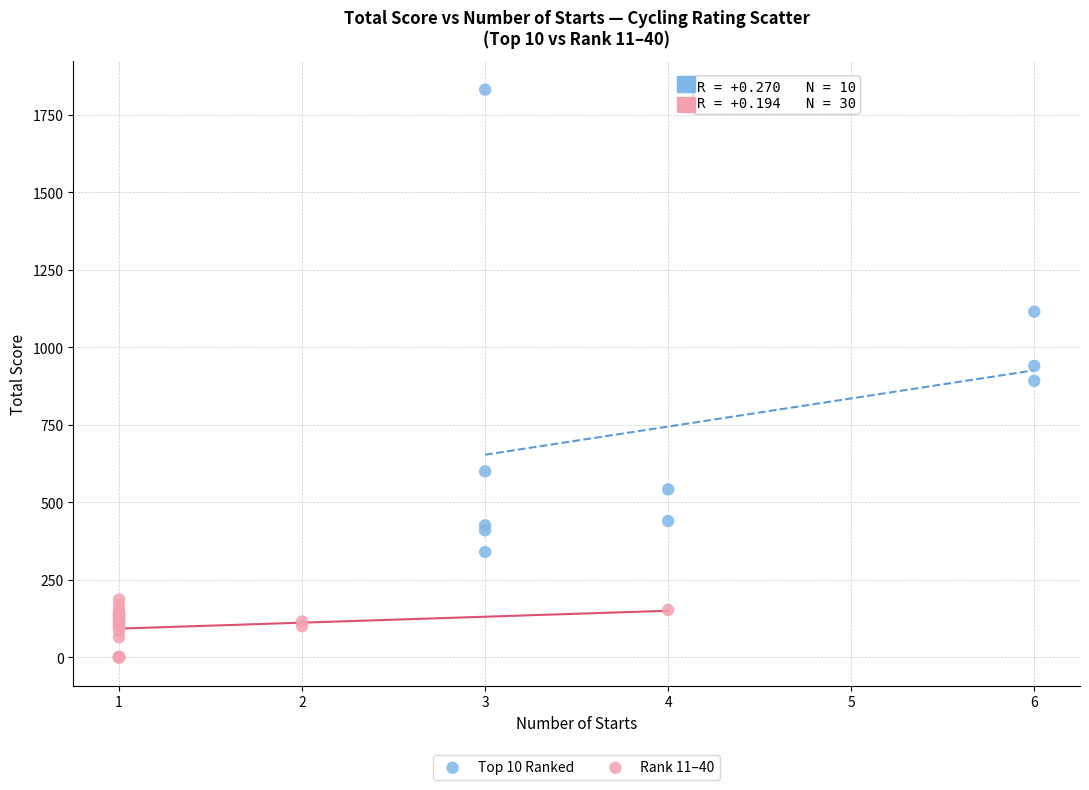

Which series has the widest spread of Y values?

Top 10 Ranked